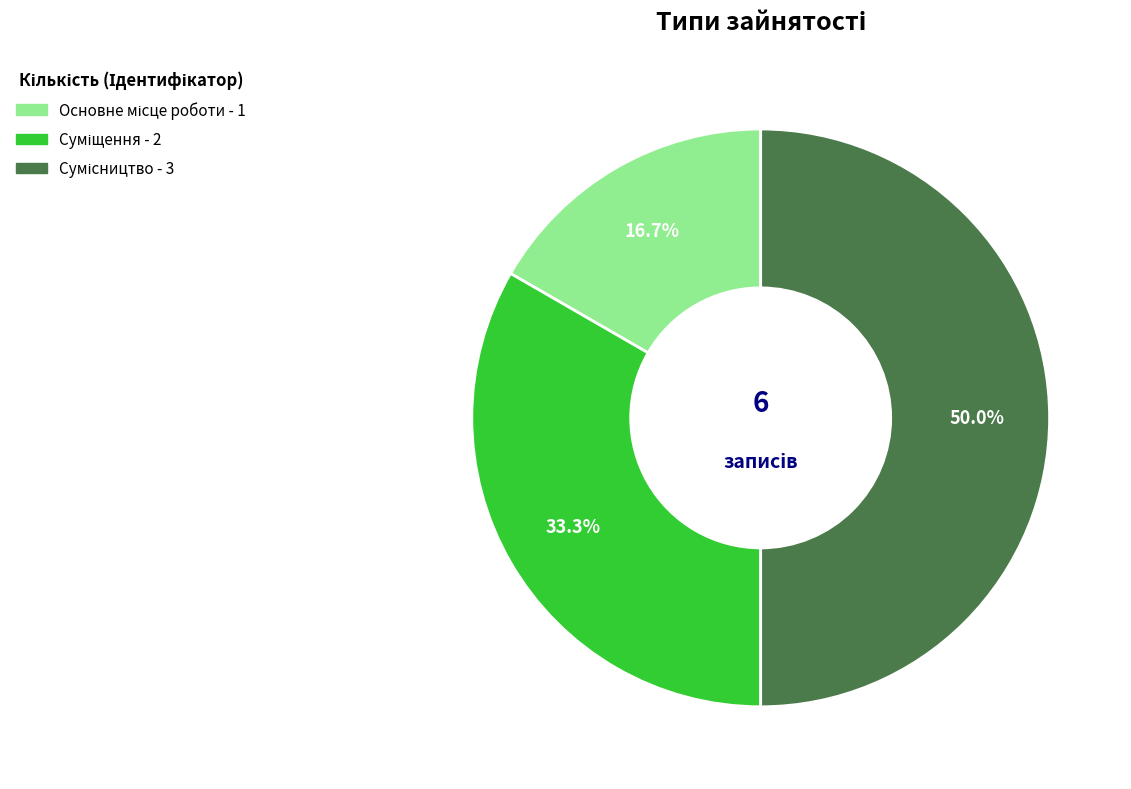

True or false: Сумісництво accounts for 50% of the total.

True